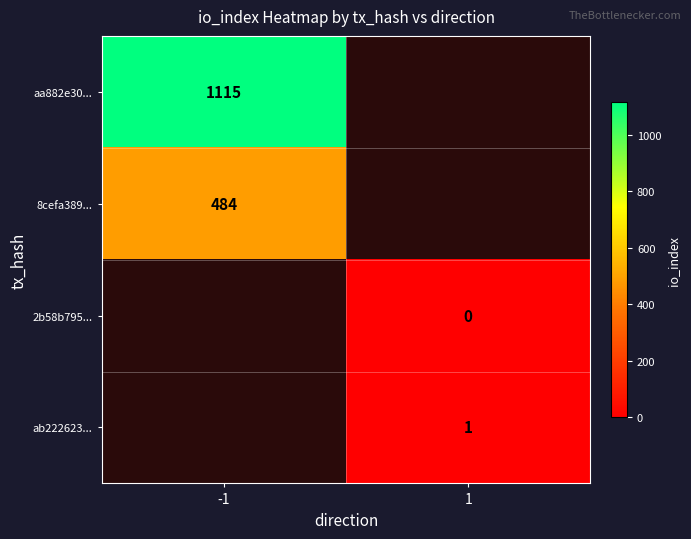

True or false: ab222623... has a value of 0 at 1.

False